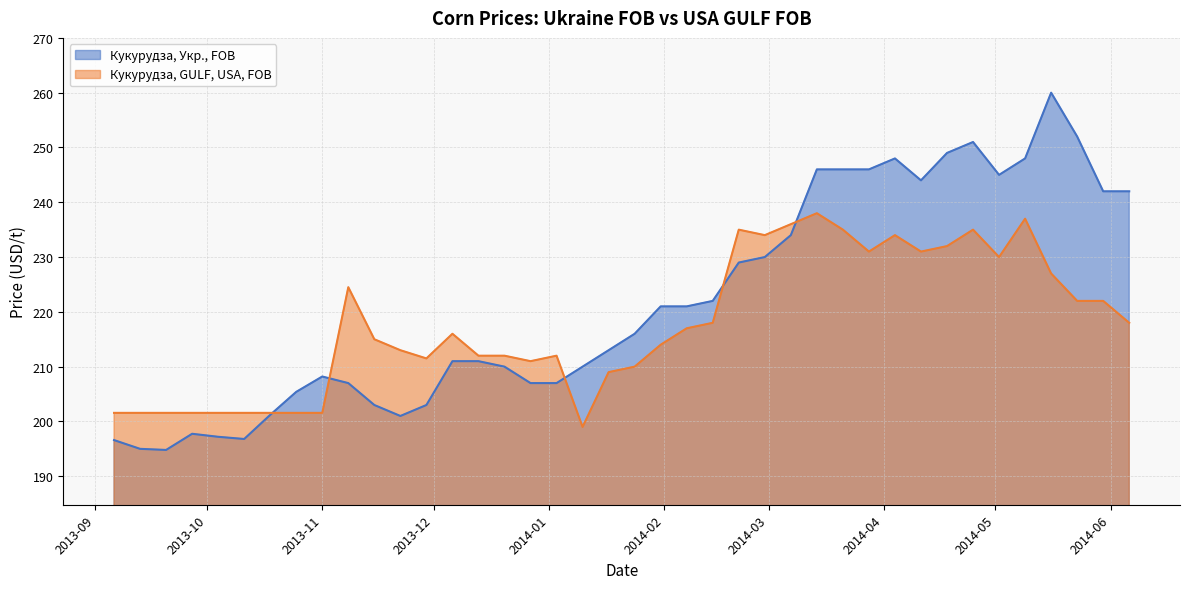

The value of Кукурудза, Укр., FOB at 2014-01-03 is 207.0. True or false?

True